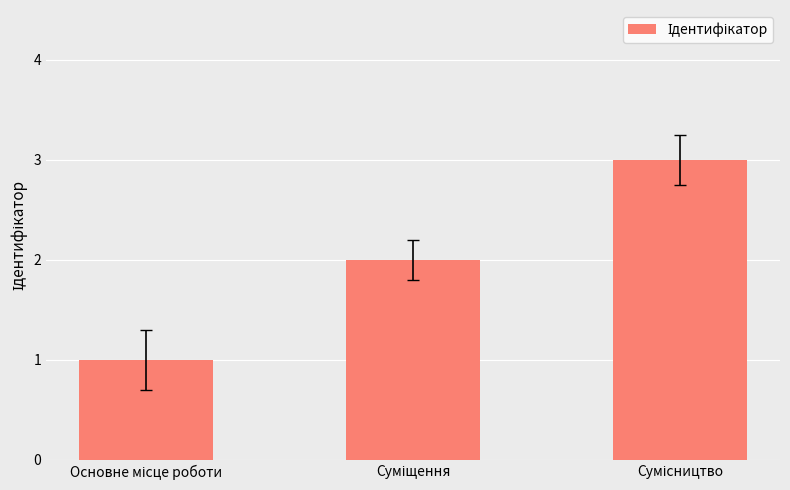

Reading left to right, list all the values displayed in this chart.

1	2	3